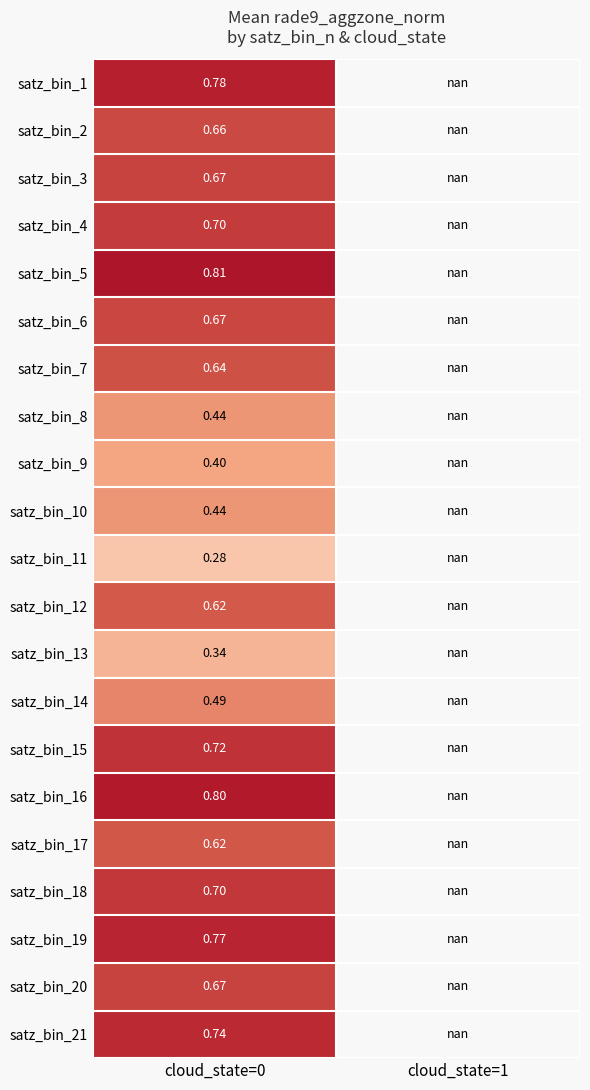

Which label corresponds to the smallest value in the chart?

cloud_state=0